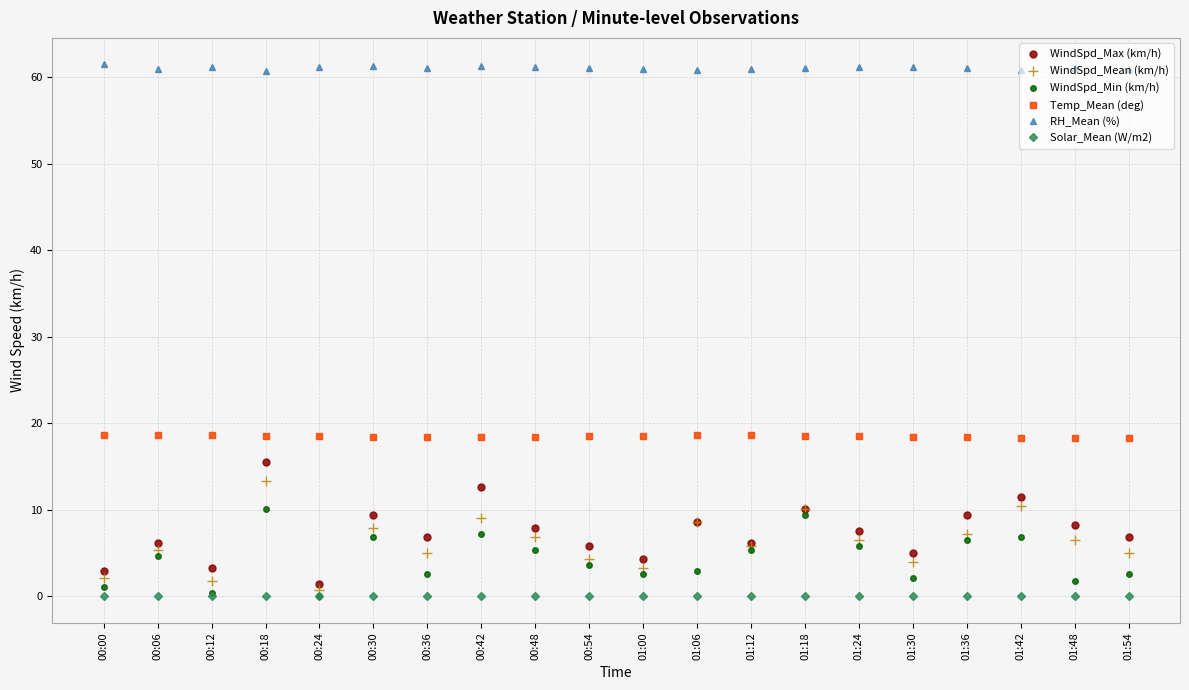

What is the maximum value shown in the chart?

61.5